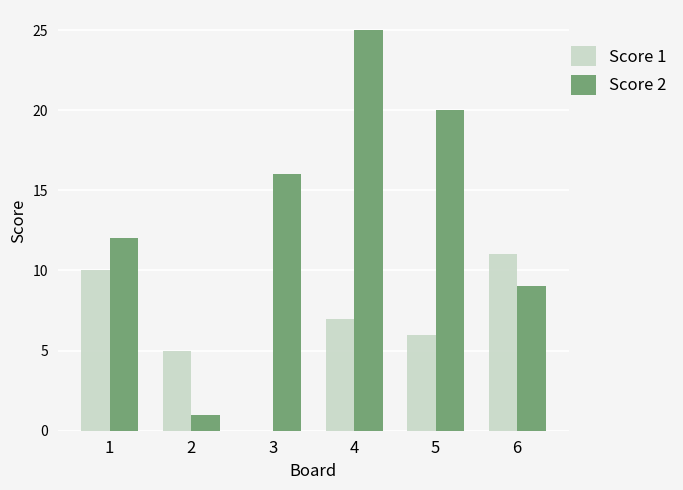

What is the difference between the Score 1 values at 6 and 1?

1